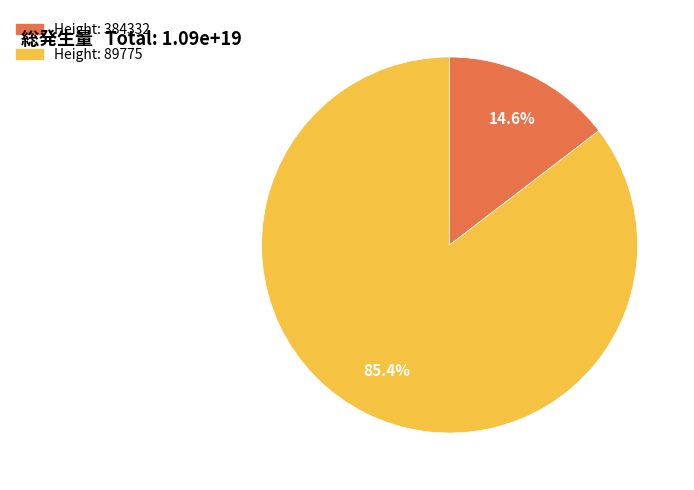

Is there a majority slice in this chart?

Yes